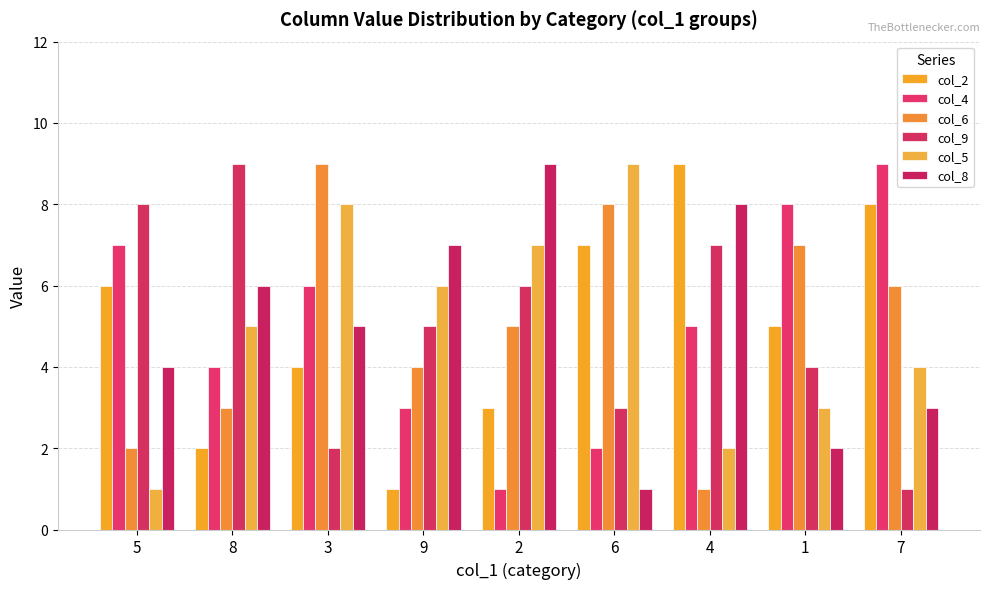

Which series changed the most between 3 and 4?

col_6